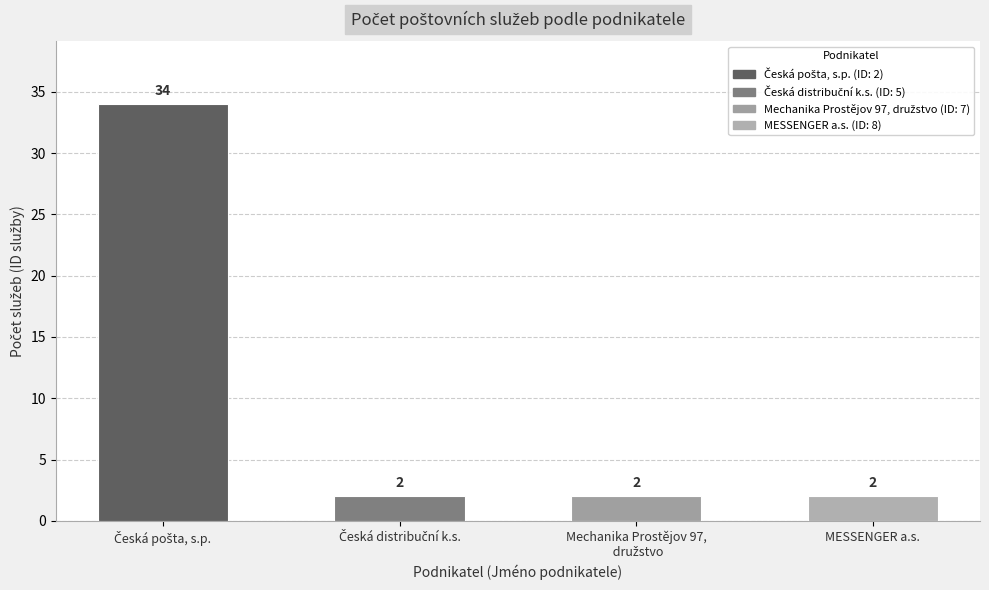

Between ID 8 and MESSENGER a.s., which is larger?

ID 8